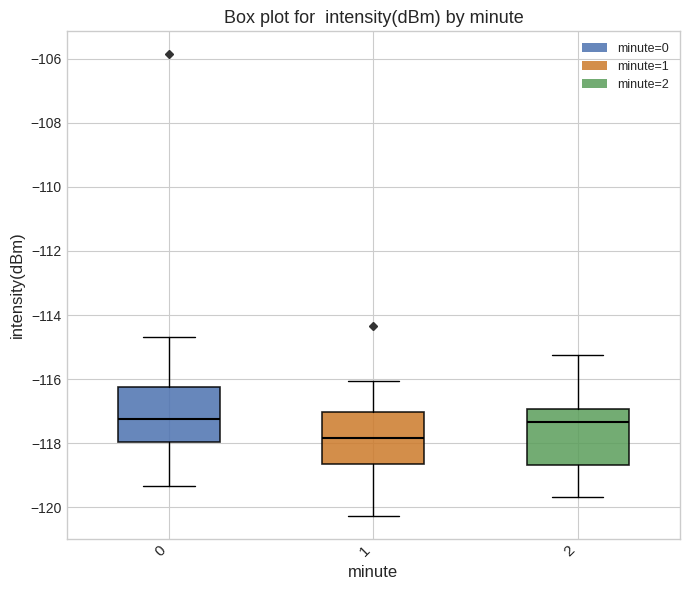

Reading left to right, read every box against the y-axis: the position of its median line, the range the box covers, and the ends of its whiskers. The values are not printed on the chart, so give them approximately, as read against the axis.

0: median -117.2, box -118.0 to -116.2, whiskers -119.4 to -114.6
1: median -117.8, box -118.6 to -117.0, whiskers -120.2 to -116.0
2: median -117.4, box -118.6 to -117.0, whiskers -119.6 to -115.2